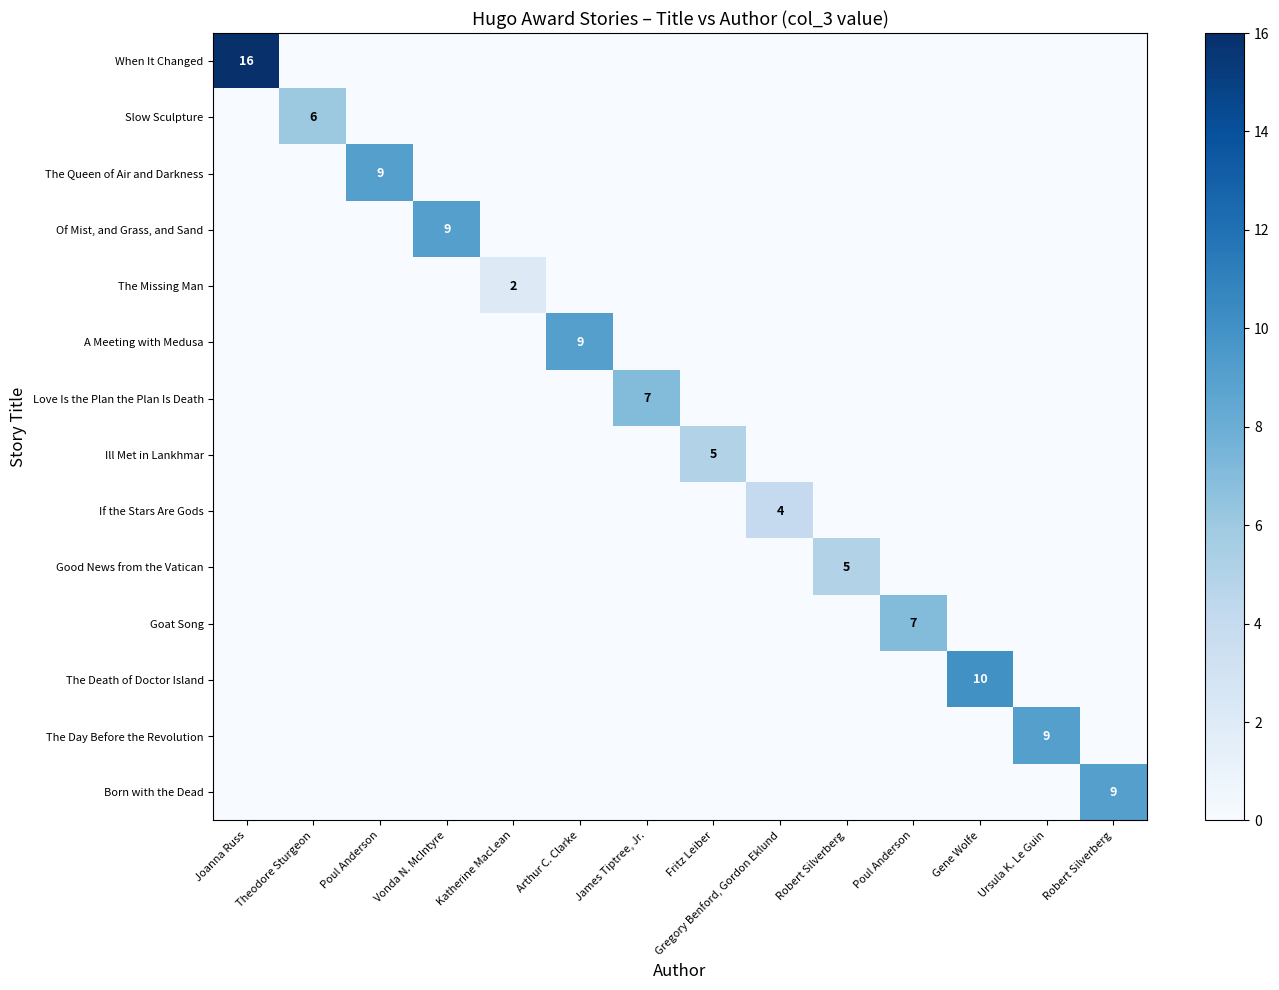

At which label is The Death of Doctor Island closest to 5?

Joanna Russ